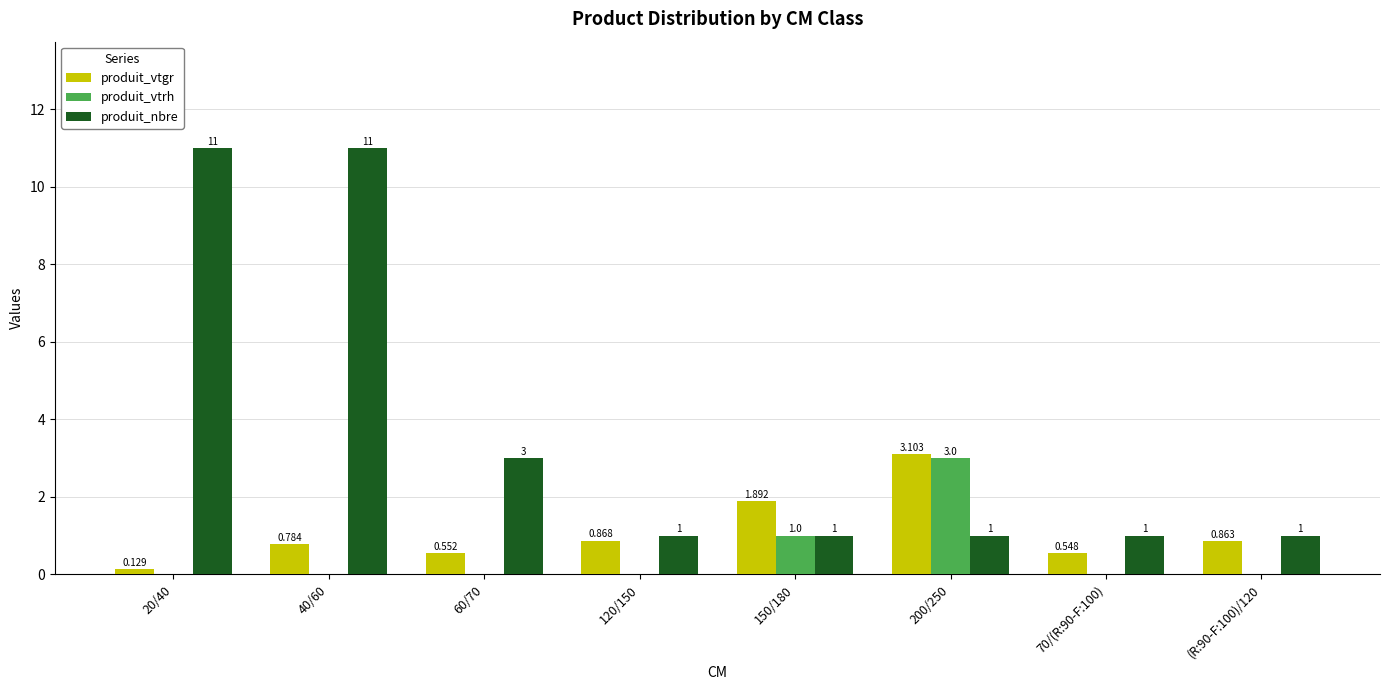

Which series changed the most between 20/40 and 70/(R:90-F:100)?

produit_nbre